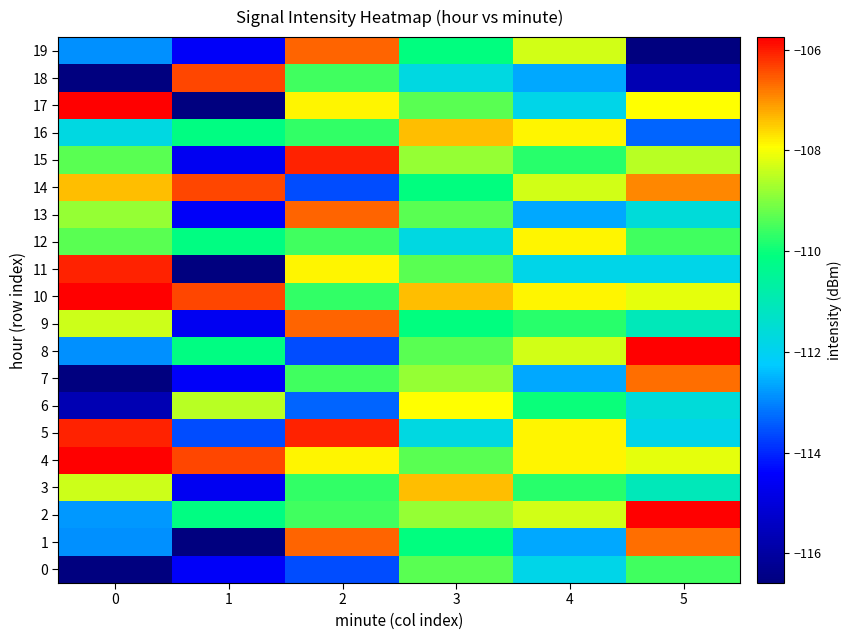

Which series has the widest spread of values?

17